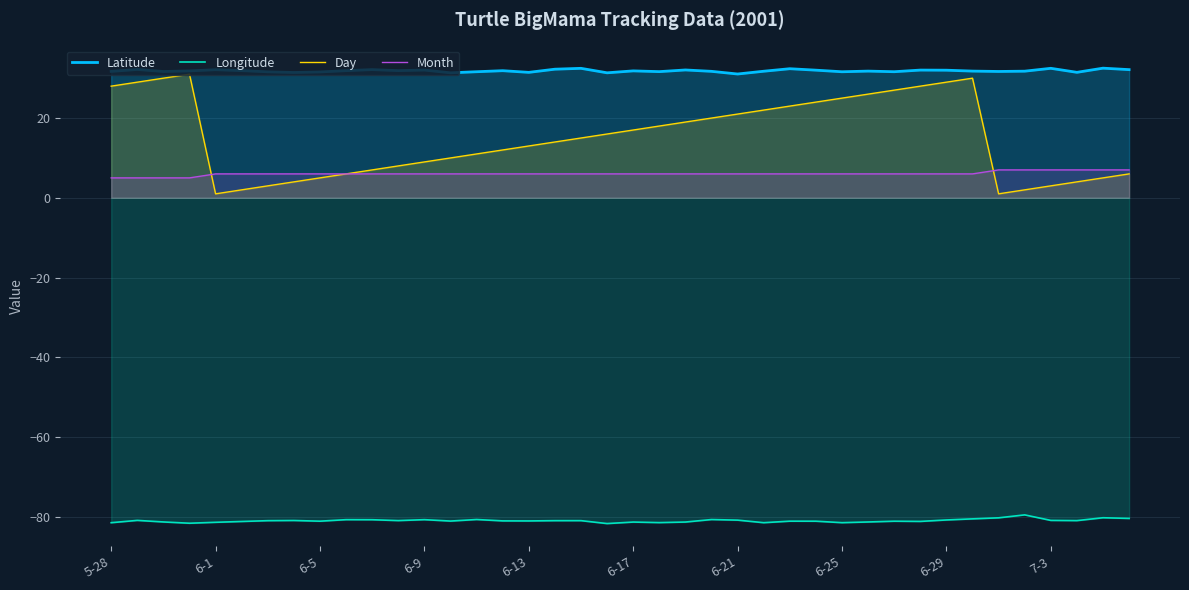

What is the total value across all series at 7-3?

-38.4